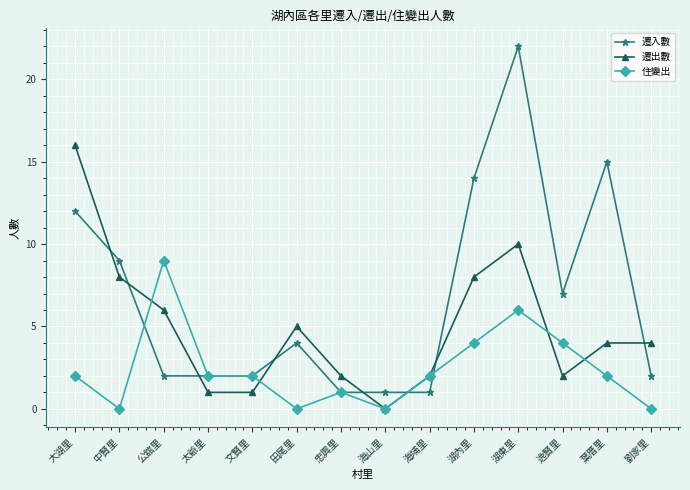

What are all the series names shown in the legend?

遷入數, 遷出數, 住變出